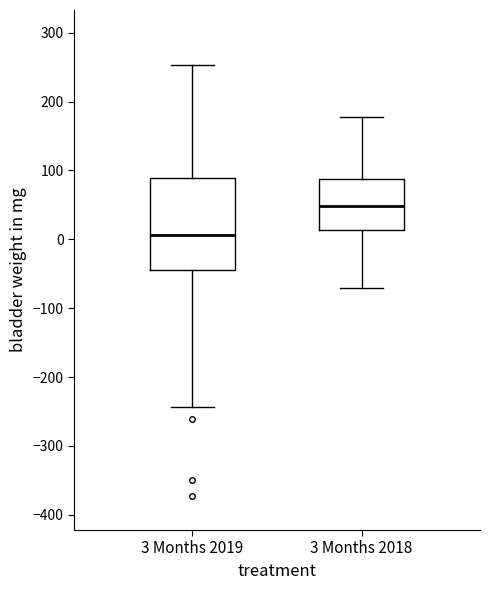

Reading left to right, read every box against the y-axis: the position of its median line, the range the box covers, and the ends of its whiskers. The values are not printed on the chart, so give them approximately, as read against the axis.

3 Months 2019: median 10, box -40 to 90, whiskers -240 to 250
3 Months 2018: median 50, box 10 to 90, whiskers -70 to 180